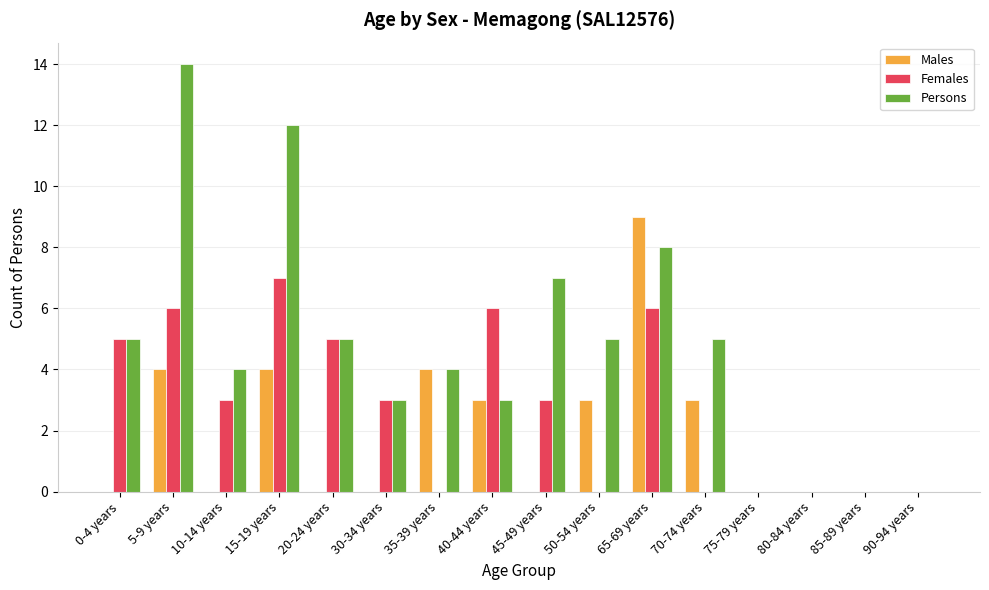

The Males series shows 4 at 35-39 years. True or false?

True